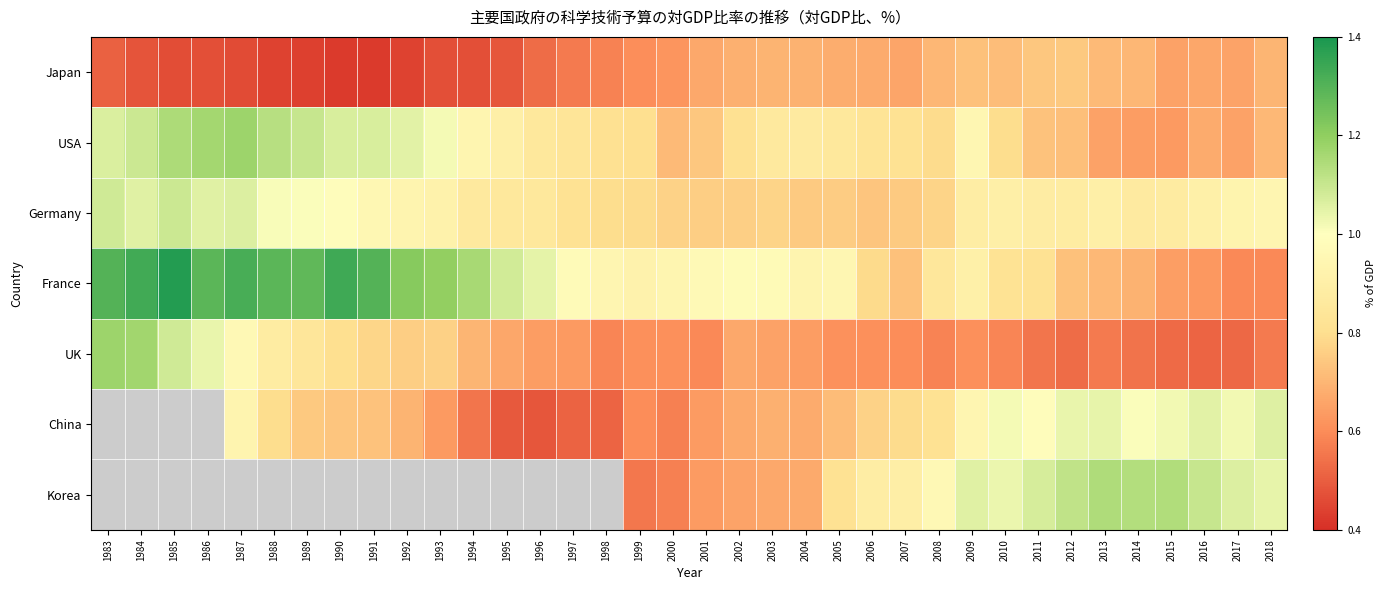

At how many categories does at least one series exceed 1?

24